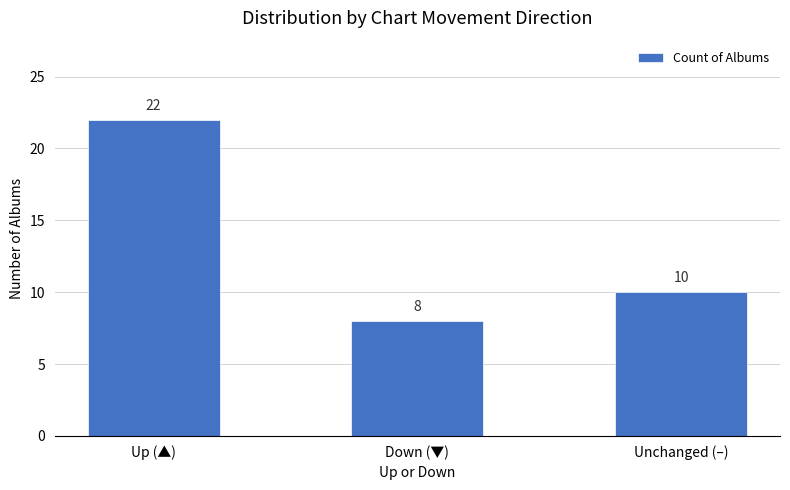

What is the smallest value displayed?

8